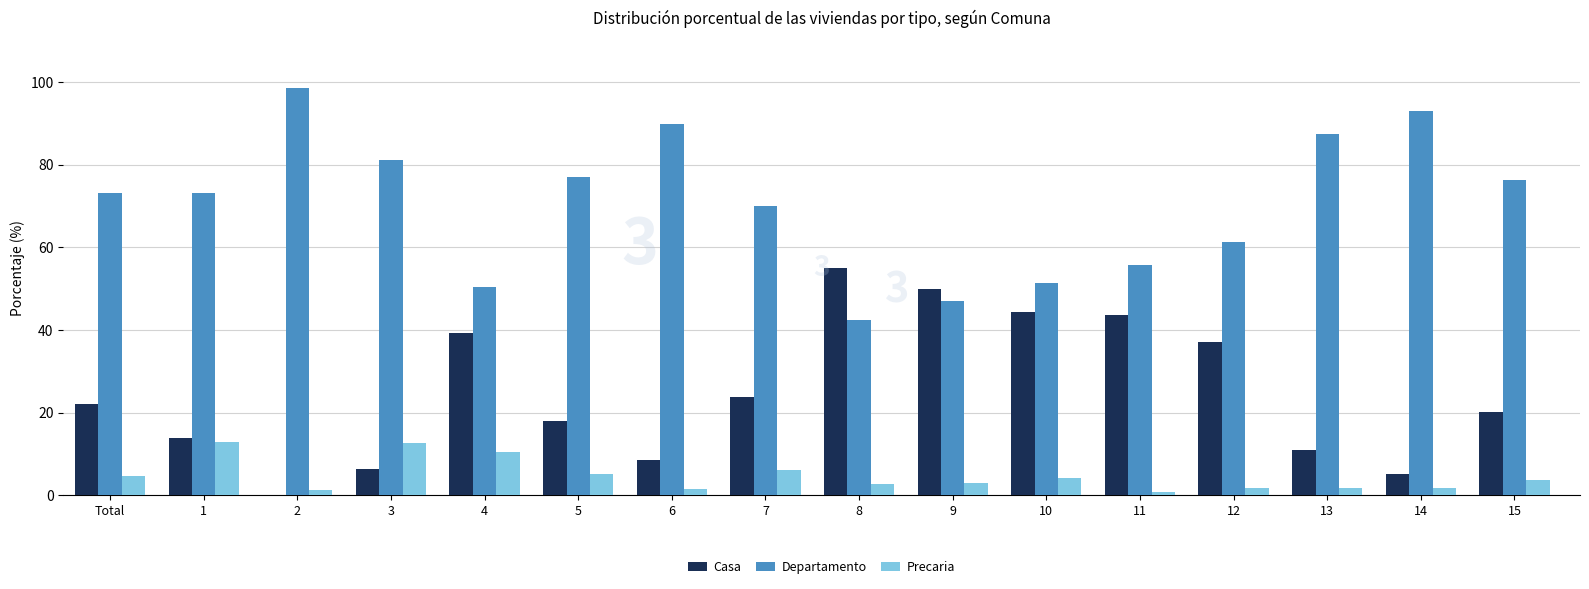

What is the sum of all Precaria values?

74.3